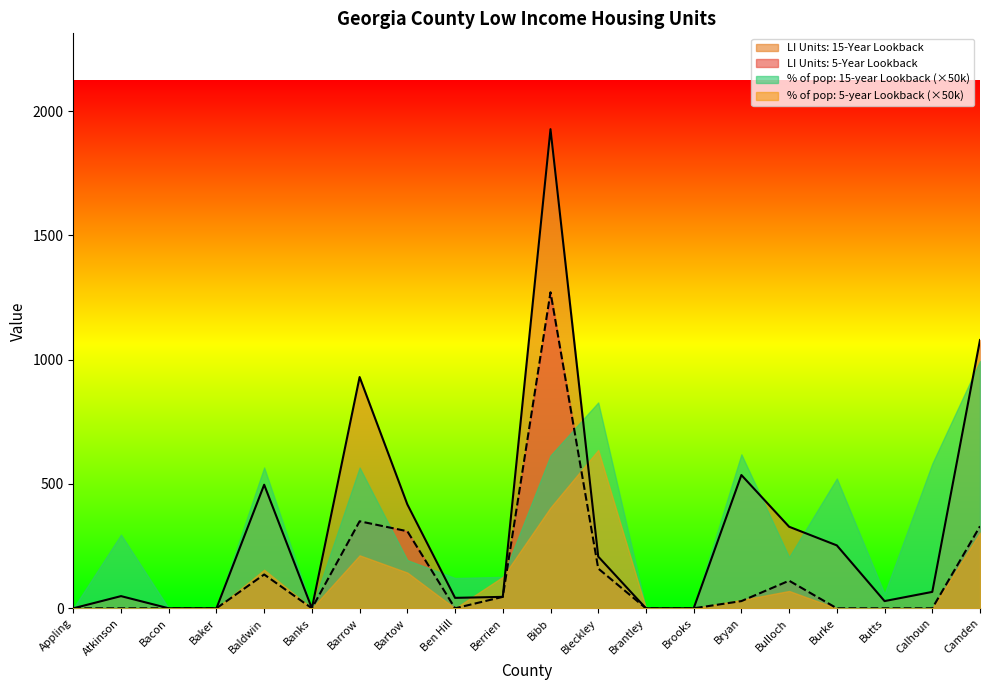

Which series changed the most between Berrien and Bryan?

% of pop: 15-year Lookback (×50k)